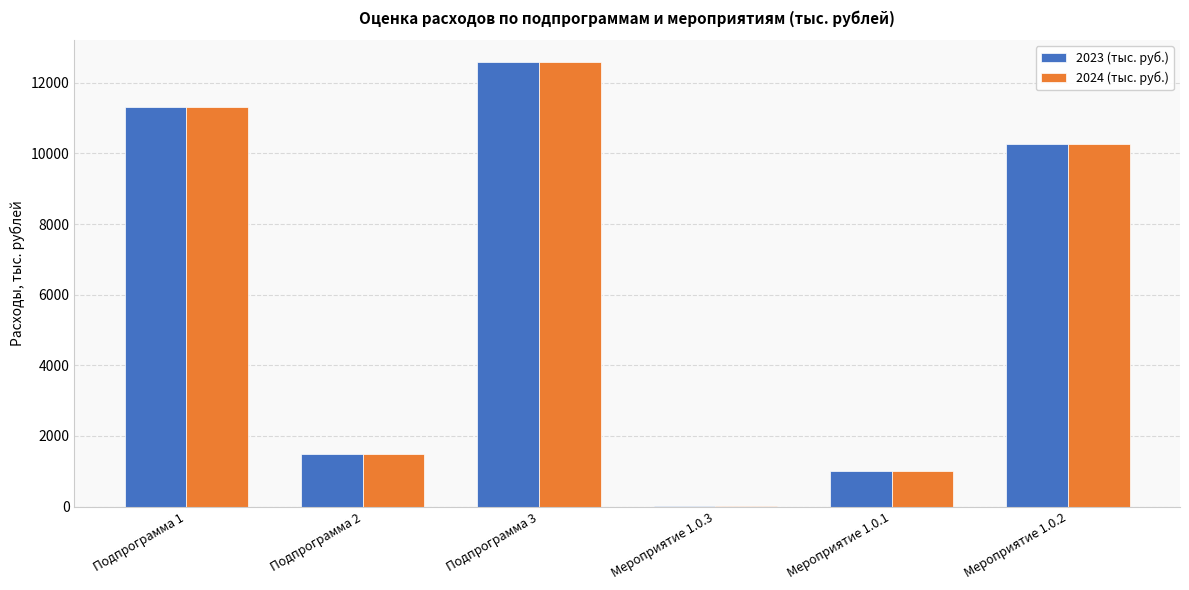

Reading left to right, what are all the values shown in this chart?

2023 (тыс. руб.): Подпрограмма 1=11327.0	Подпрограмма 2=1500.0	Подпрограмма 3=12576.9	Мероприятие 1.0.3=30.0	Мероприятие 1.0.1=1020.0	Мероприятие 1.0.2=10277.0
2024 (тыс. руб.): Подпрограмма 1=11327.0	Подпрограмма 2=1500.0	Подпрограмма 3=12576.9	Мероприятие 1.0.3=30.0	Мероприятие 1.0.1=1020.0	Мероприятие 1.0.2=10277.0